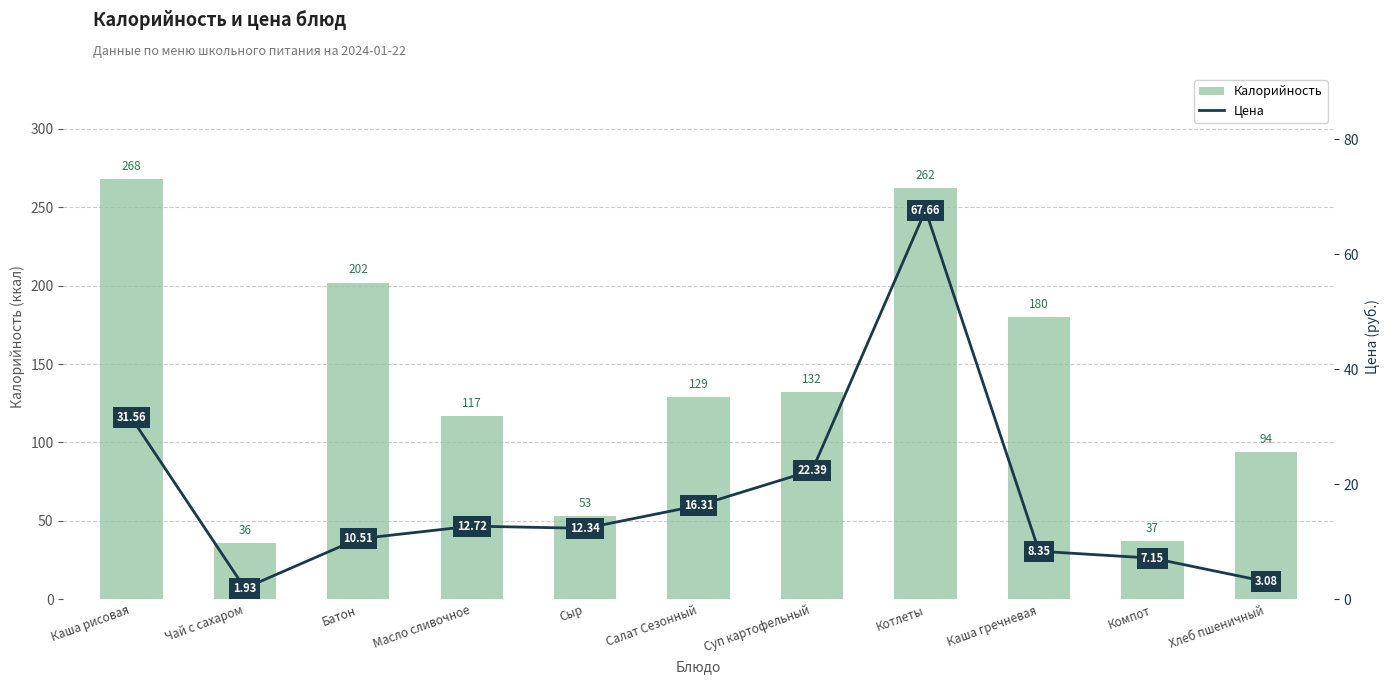

The value of Цена at Сыр is 4.8. True or false?

False